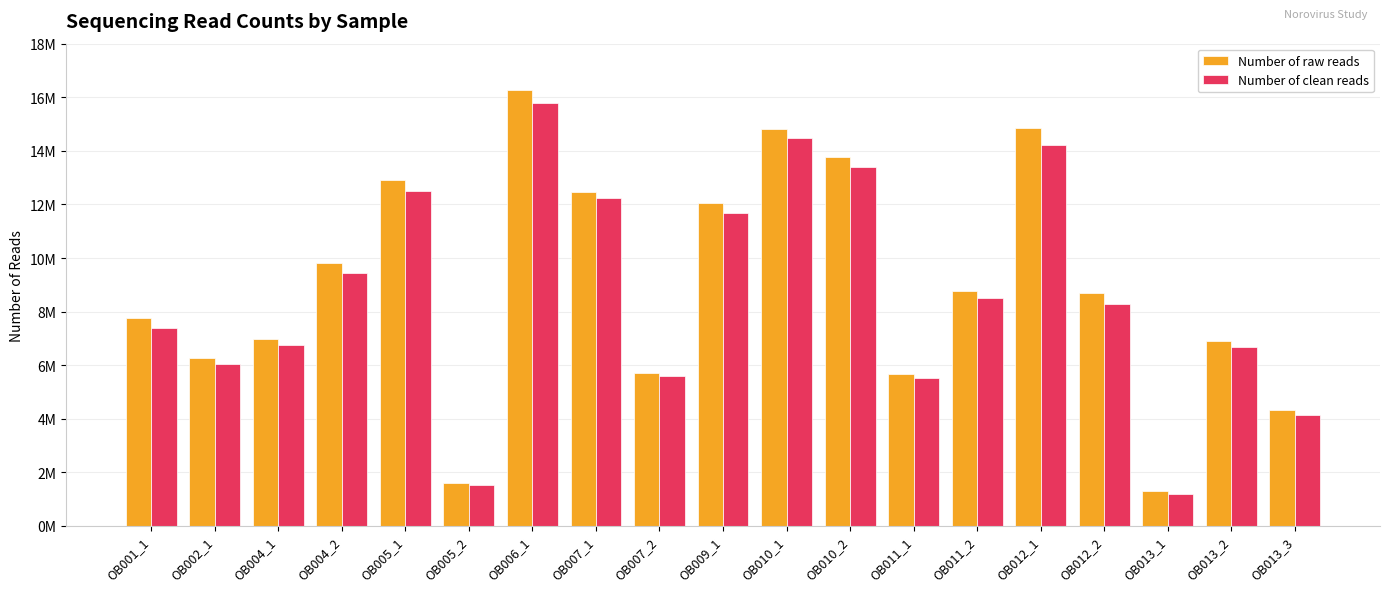

Does the chart contain stacked bars?

No